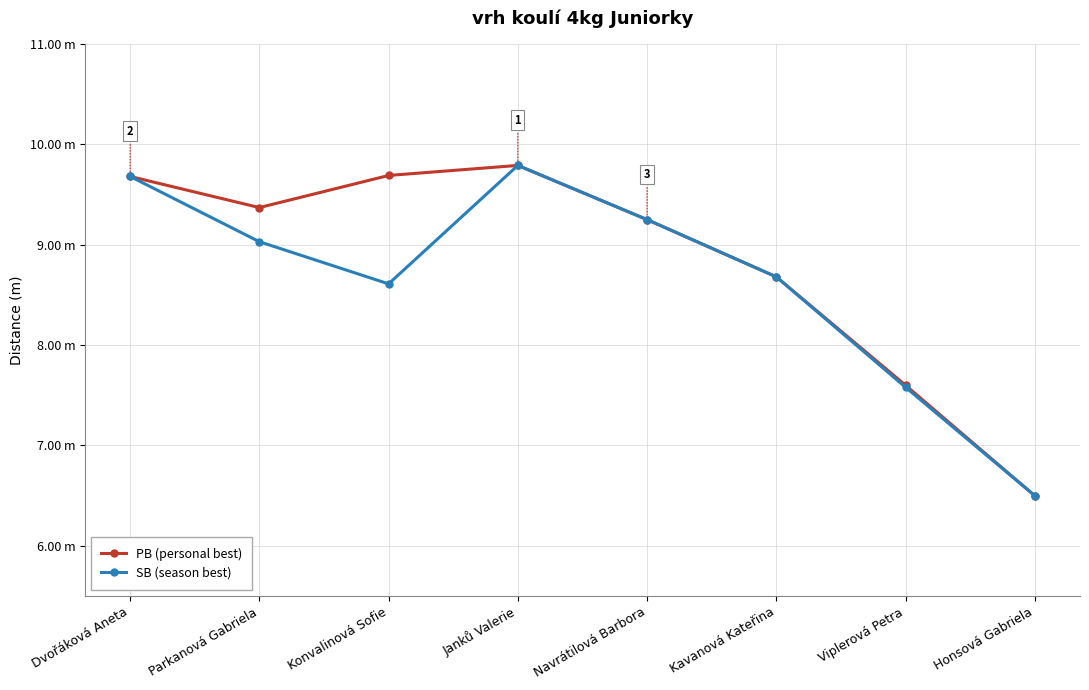

What are all the series names shown in the legend?

PB (personal best), SB (season best)